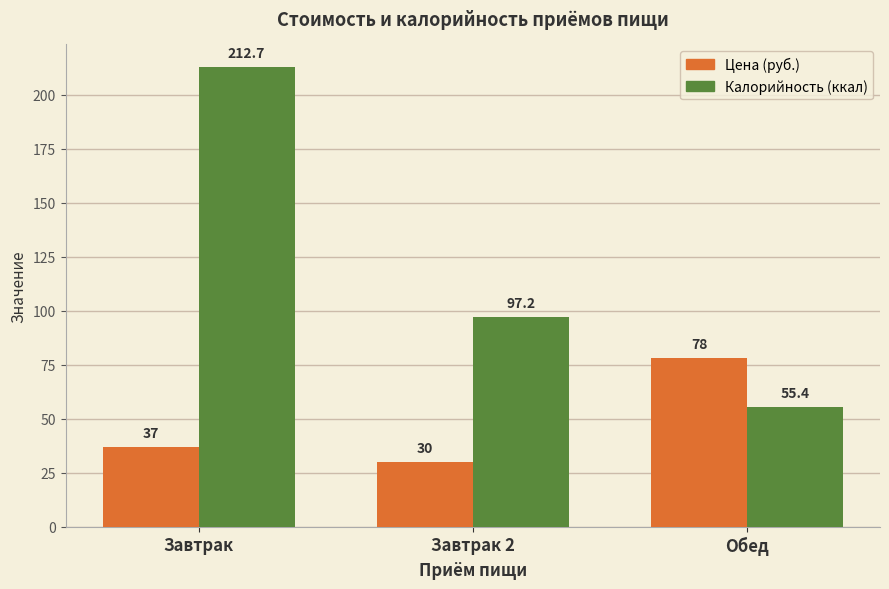

Reading left to right, transcribe all the data shown in this chart.

Цена (руб.): 37.0	30.0	78.0
Калорийность (ккал): 212.7	97.2	55.4